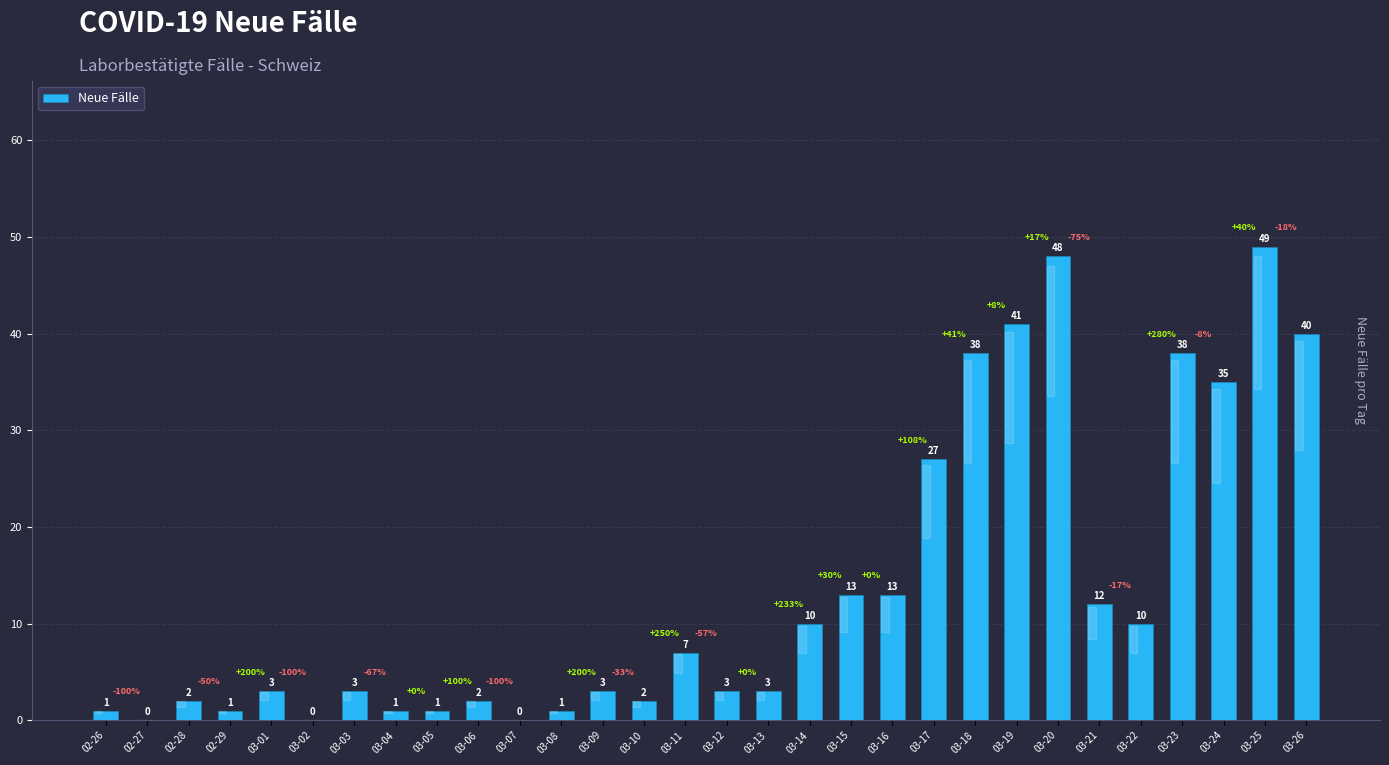

Reading right to left, what are all the values shown in this chart?

03-26=40	03-25=49	03-24=35	03-23=38	03-22=10	03-21=12	03-20=48	03-19=41	03-18=38	03-17=27	03-16=13	03-15=13	03-14=10	03-13=3	03-12=3	03-11=7	03-10=2	03-09=3	03-08=1	03-07=0	03-06=2	03-05=1	03-04=1	03-03=3	03-02=0	03-01=3	02-29=1	02-28=2	02-27=0	02-26=1